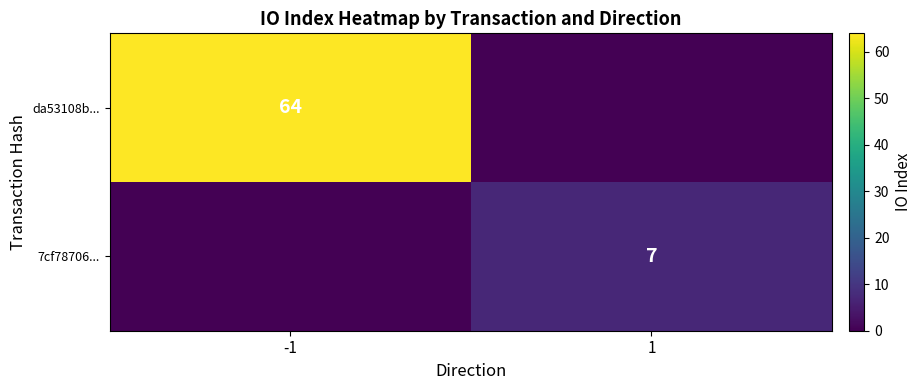

What is the difference between the highest and lowest values at -1?

64